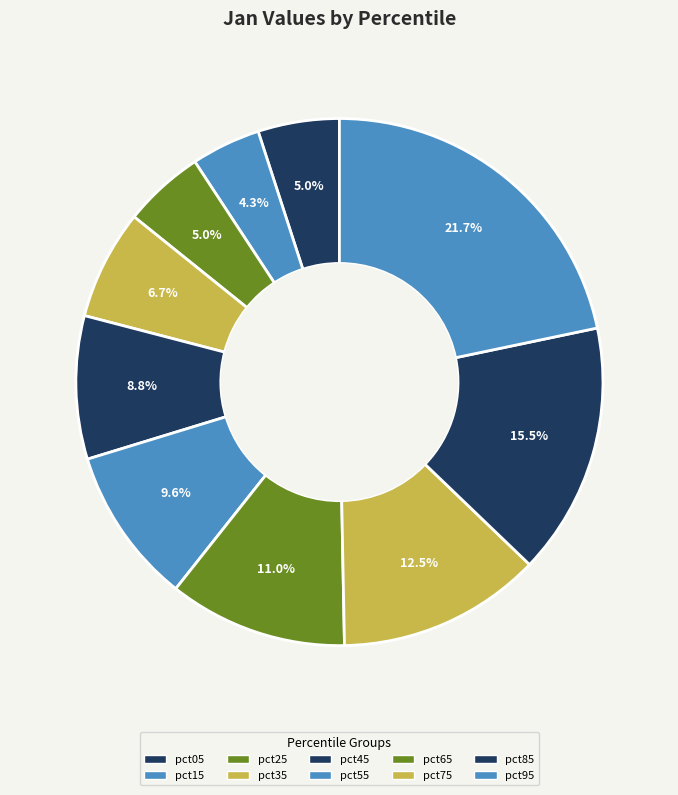

Does pct85 represent more than half of the total?

No